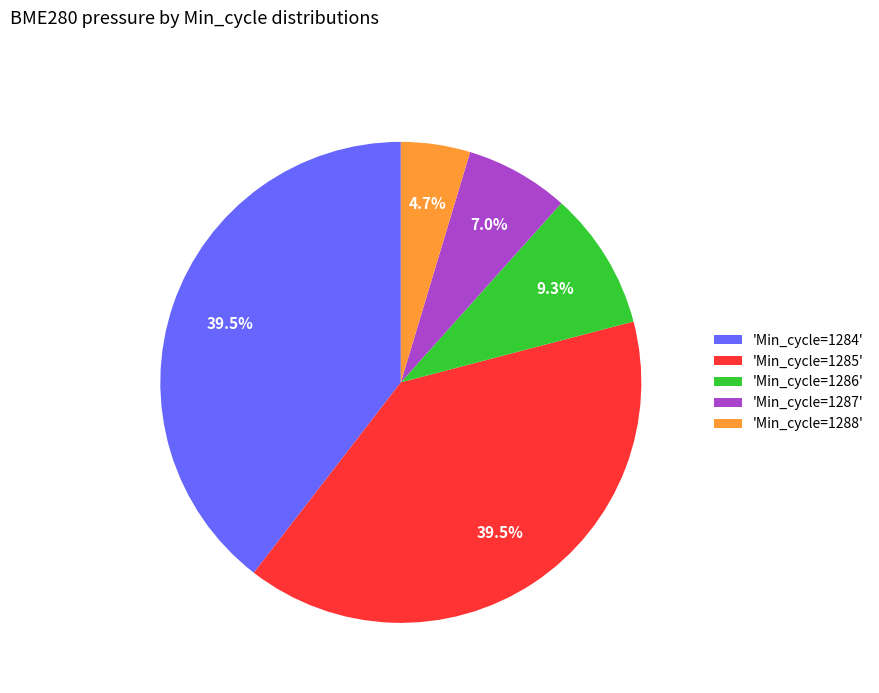

Which slice is the smallest?

'Min_cycle=1288'